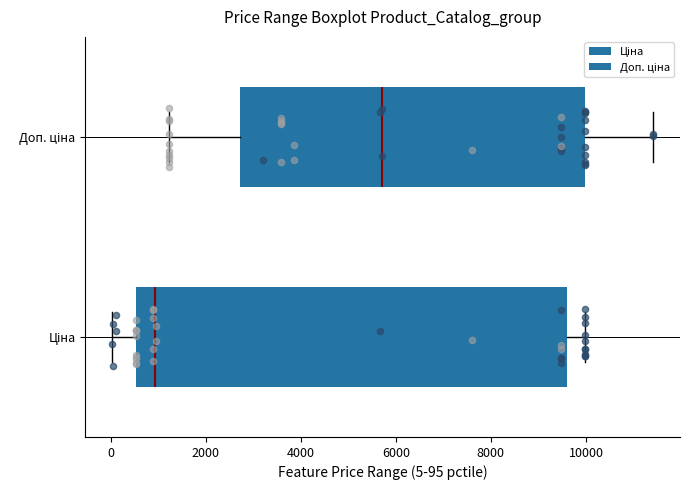

Reading bottom to top, read every box against the x-axis: the position of its median line, the range the box covers, and the ends of its whiskers. The values are not printed on the chart, so give them approximately, as read against the axis.

Ціна: median 1000, box 600 to 9600, whiskers 0 to 10000
Доп. ціна: median 5800, box 2800 to 10000, whiskers 1200 to 11400